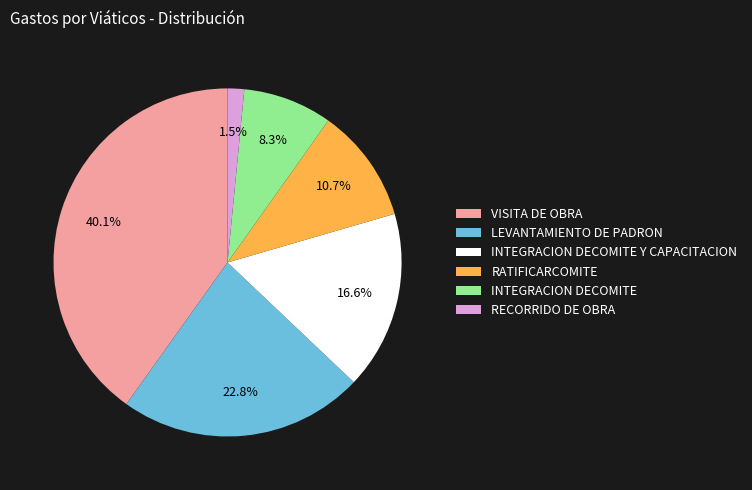

To the nearest percent, what is the difference between the largest and smallest slice percentages?

39%